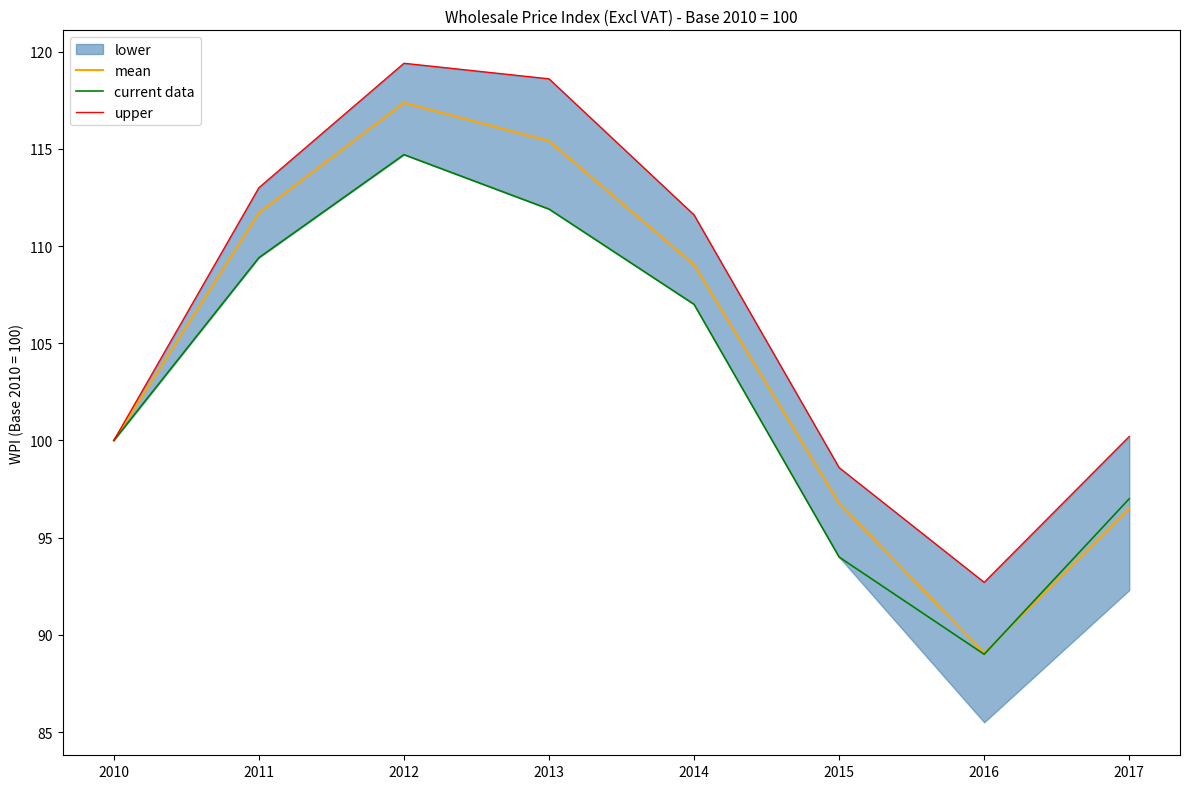

Which series has the largest total across all categories?

upper